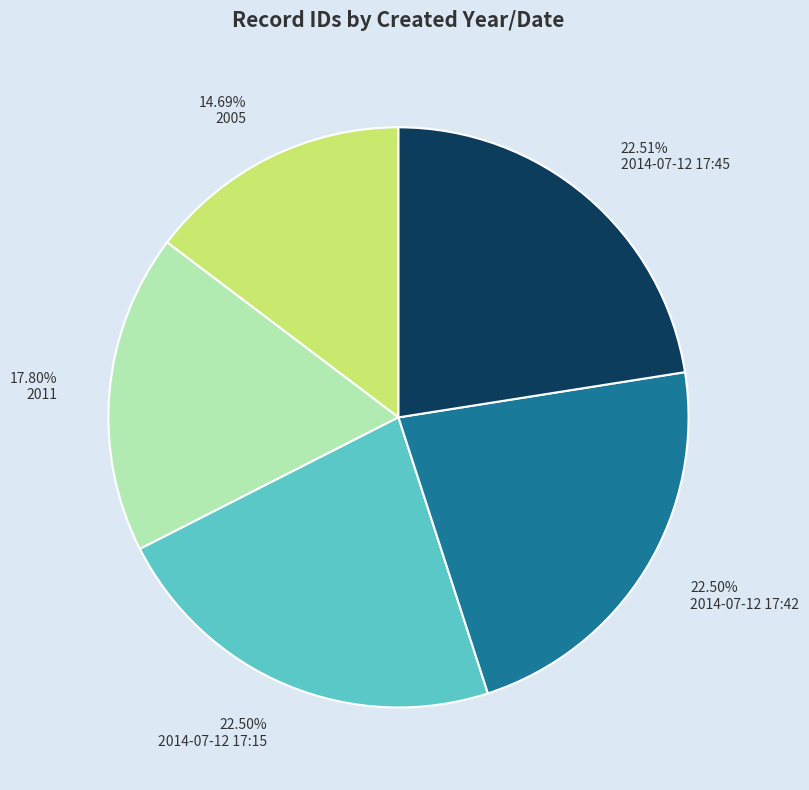

To the nearest percent, what portion does 2005 represent?

15%